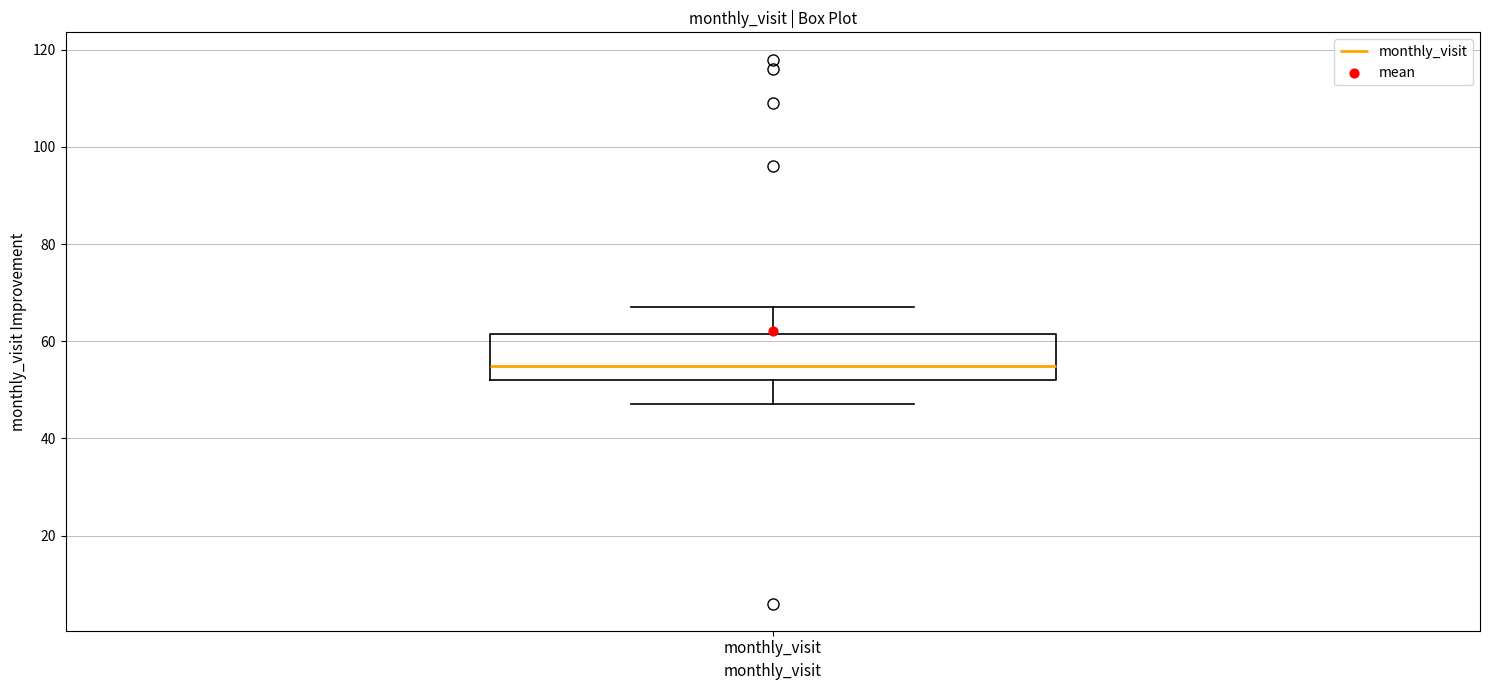

Transcribe this box plot: give where the median line is, the range the box spans, and where the two whiskers end, as read against the y-axis. The values are not printed on the chart, so give them approximately, as read against the axis.

median 56, box 52 to 62, whiskers 48 to 68